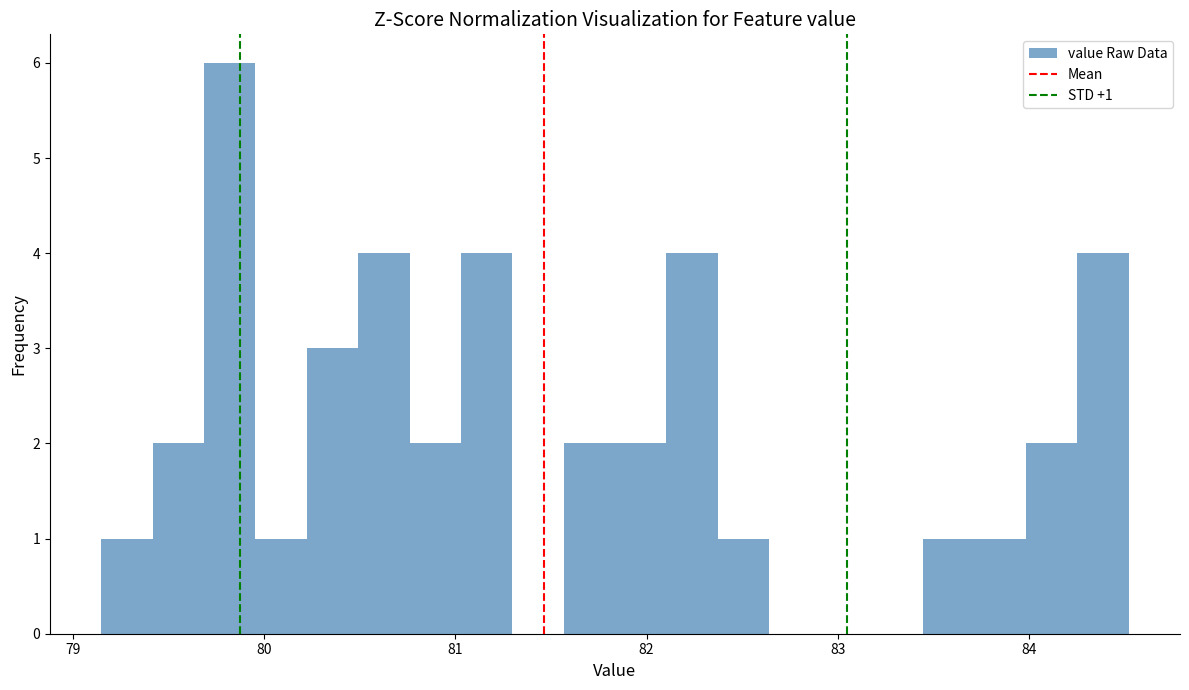

Around what value on the x-axis is the tallest bar? Give the approximate position of its centre, as read against the axis.

79.8